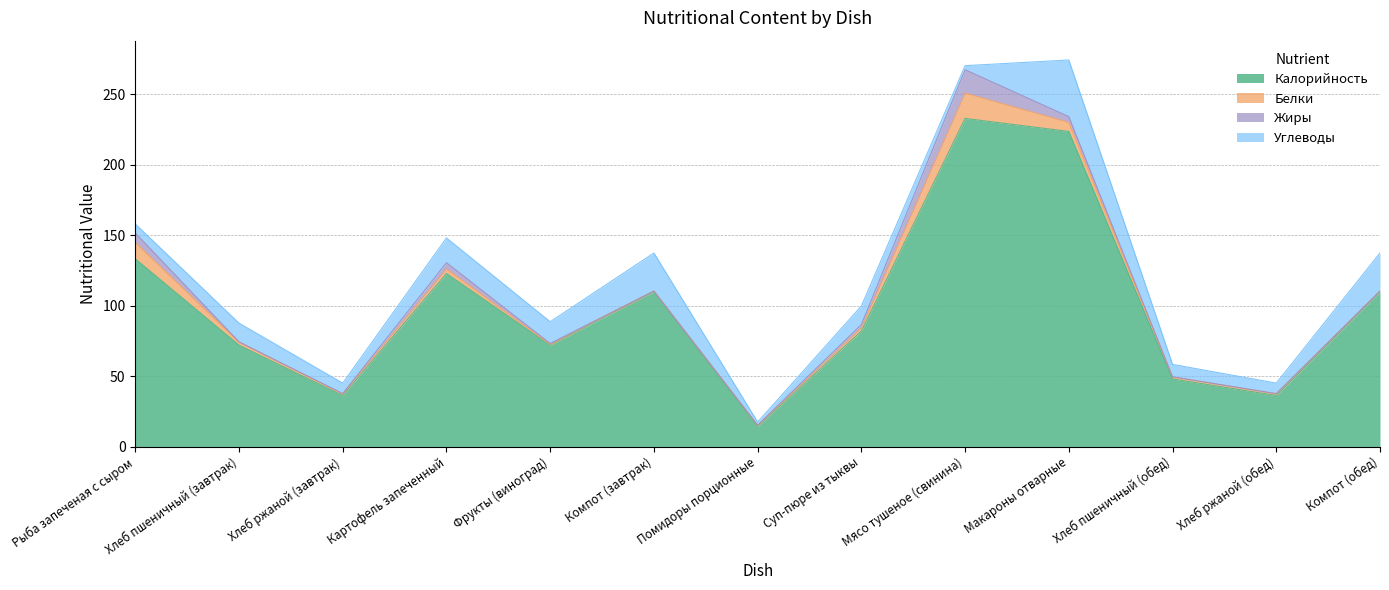

Which series changed the most between Рыба запеченая с сыром and Хлеб ржаной (завтрак)?

Калорийность